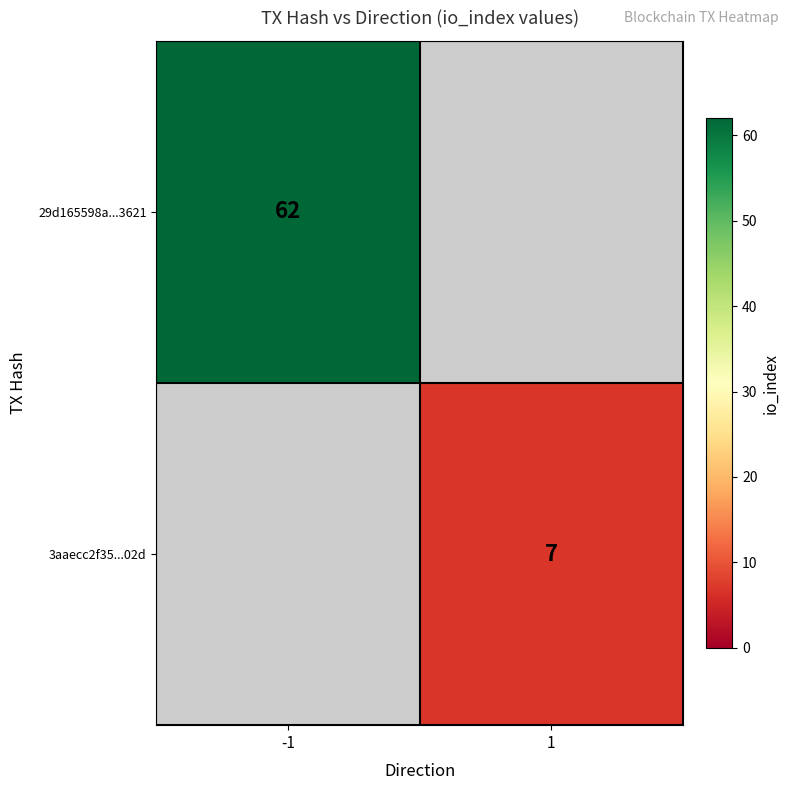

The value of 3aaecc2f35...02d at 1 is 7. True or false?

True